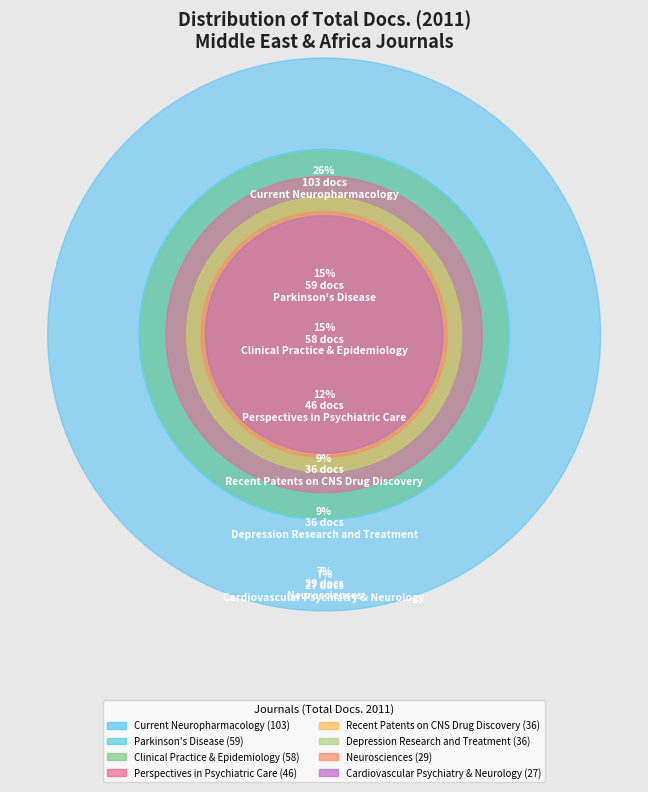

Is it true that Depression Research and Treatment is 9% of the pie?

True